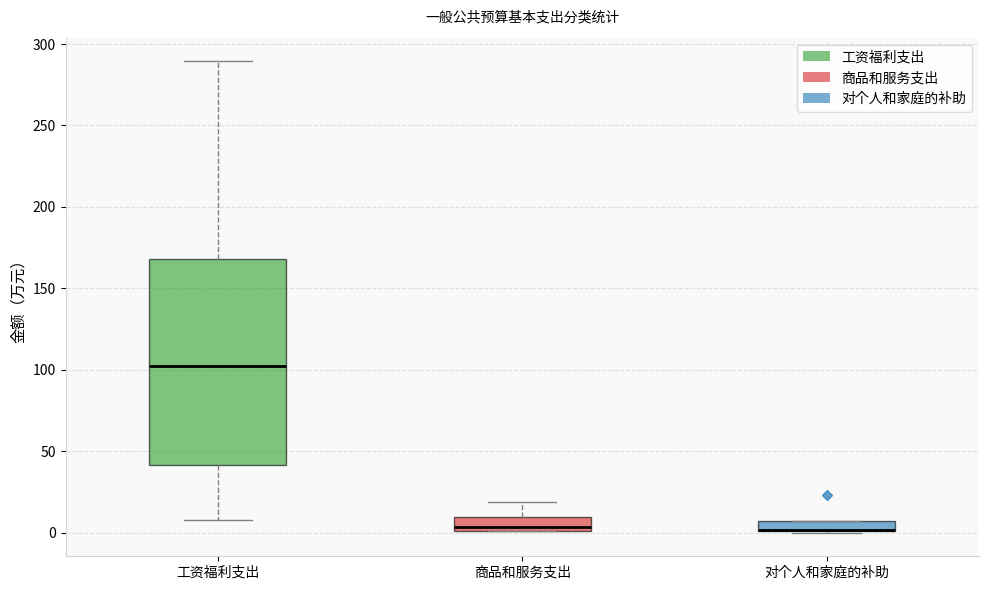

Where does the median line of the box for 工资福利支出 sit on the y-axis? The values are not printed on the chart, so give them approximately, as read against the axis.

100